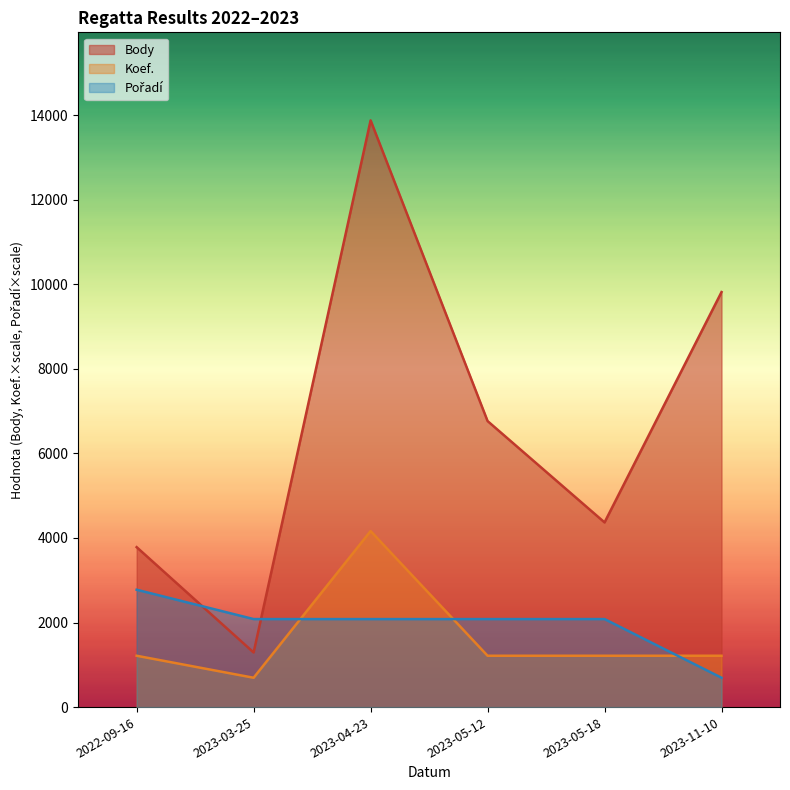

At which label is Koef. closest to 2428?

2022-09-16